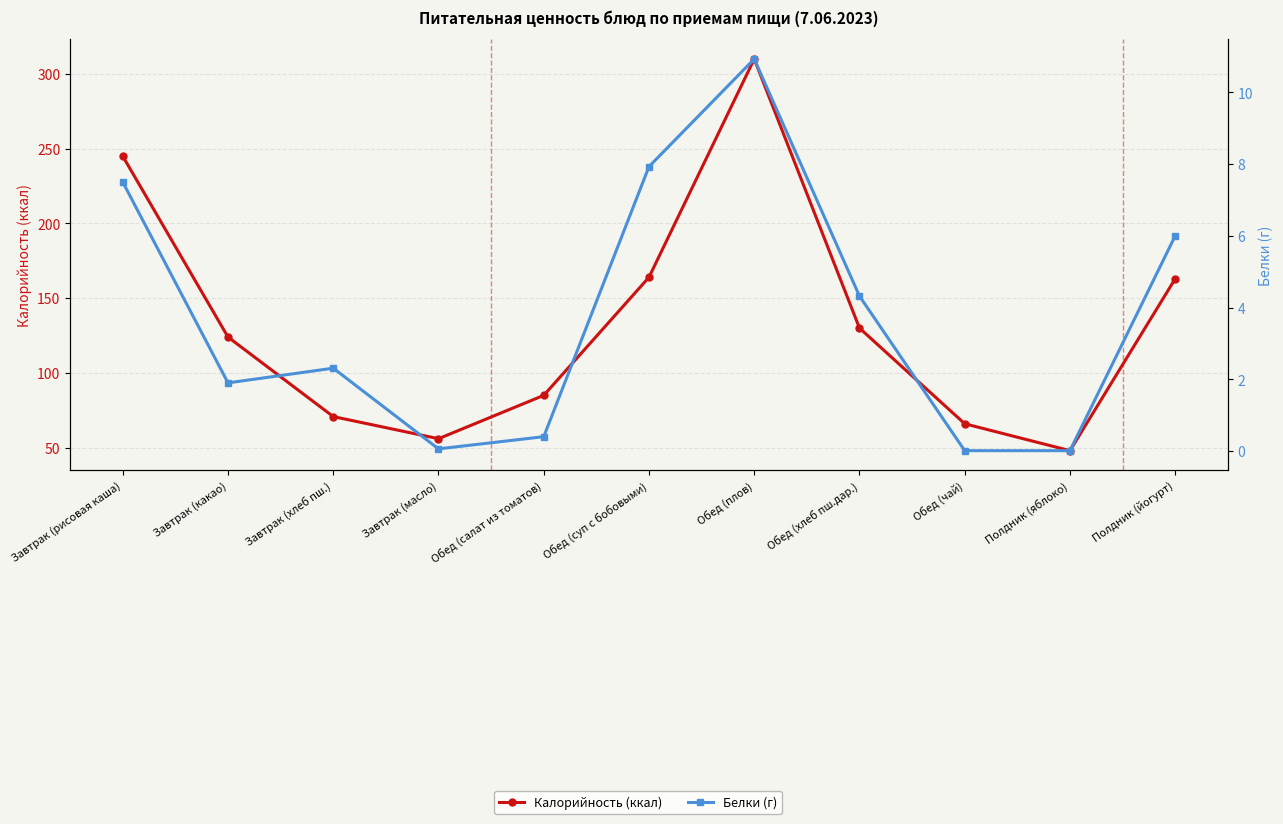

At which category is the sum across all series the highest?

Обед (плов)